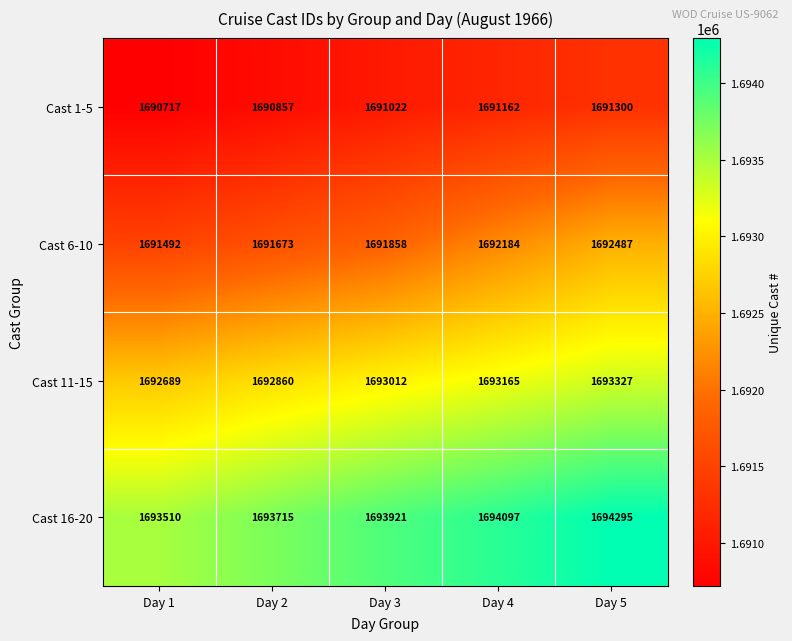

What is the total value across all series at Day 1?

6768408